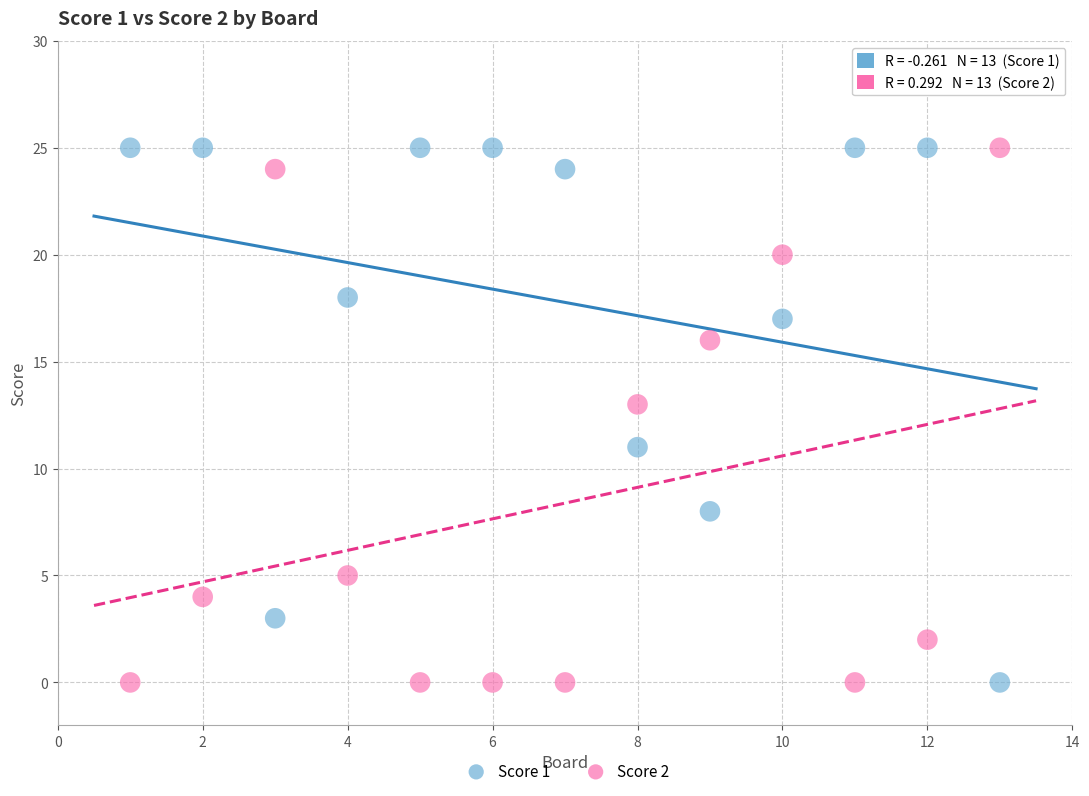

Across all data points, what is the range of Y values (max minus min)?

25